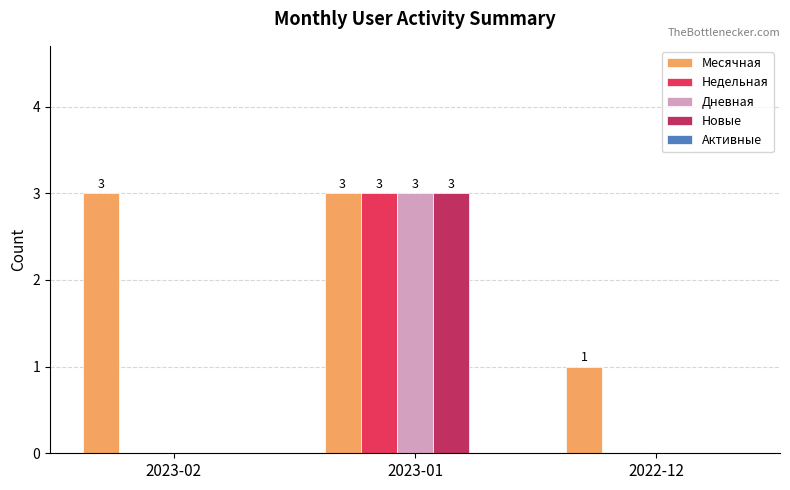

How many Недельная values are between 0 and 3?

3